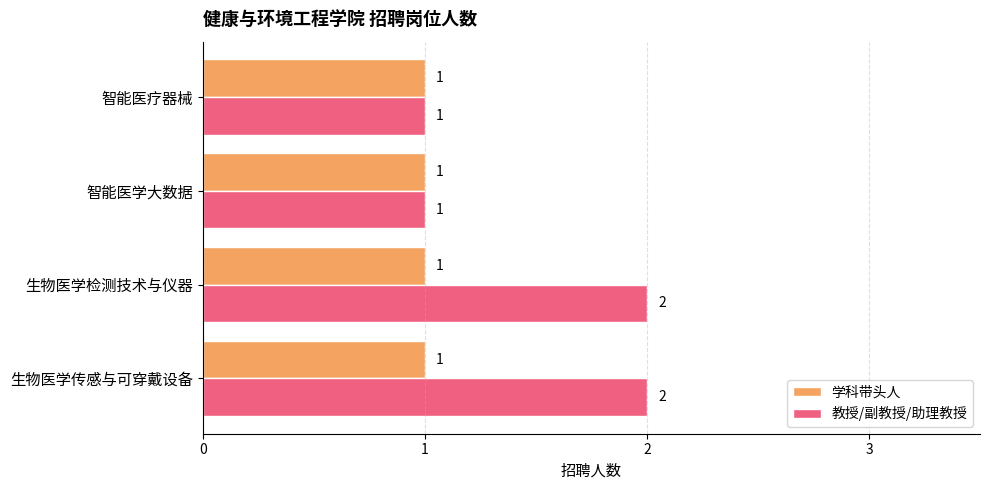

What is the average value of the 教授/副教授/助理教授 series?

2